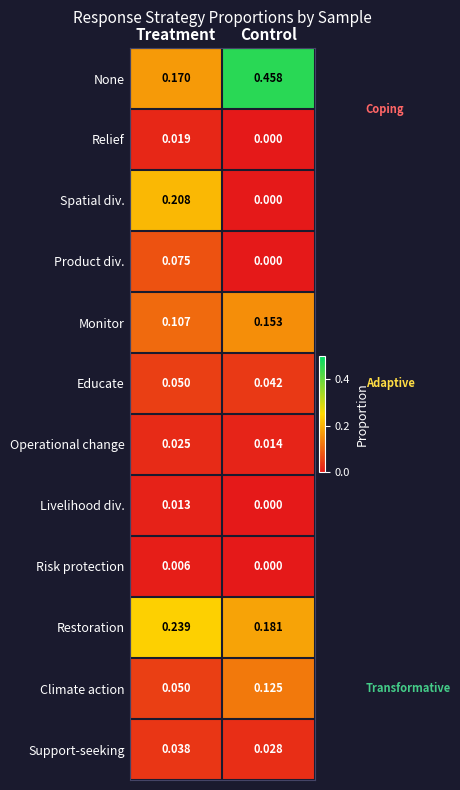

Rank the categories by Spatial div. value from lowest to highest.

Control, Treatment